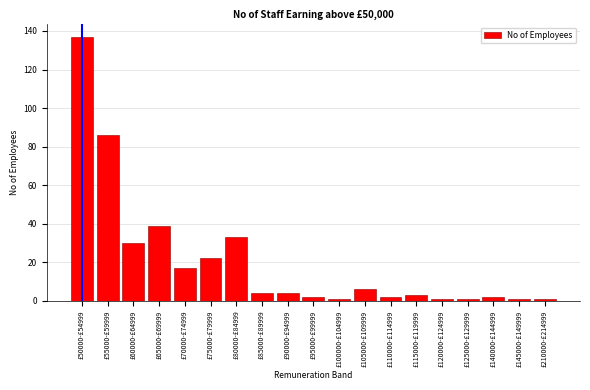

Reading left to right, list all the values displayed in this chart.

£50000-£54999=137	£55000-£59999=86	£60000-£64999=30	£65000-£69999=39	£70000-£74999=17	£75000-£79999=22	£80000-£84999=33	£85000-£89999=4	£90000-£94999=4	£95000-£99999=2	£100000-£104999=1	£105000-£109999=6	£110000-£114999=2	£115000-£119999=3	£120000-£124999=1	£125000-£129999=1	£140000-£144999=2	£145000-£149999=1	£210000-£214999=1